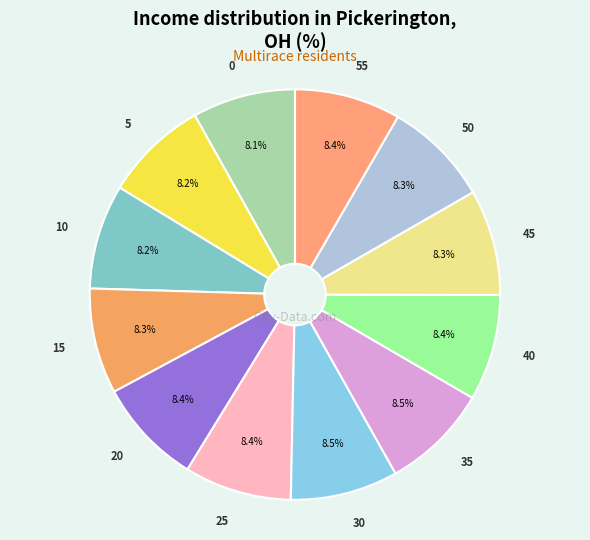

How many slices are in this pie chart?

12